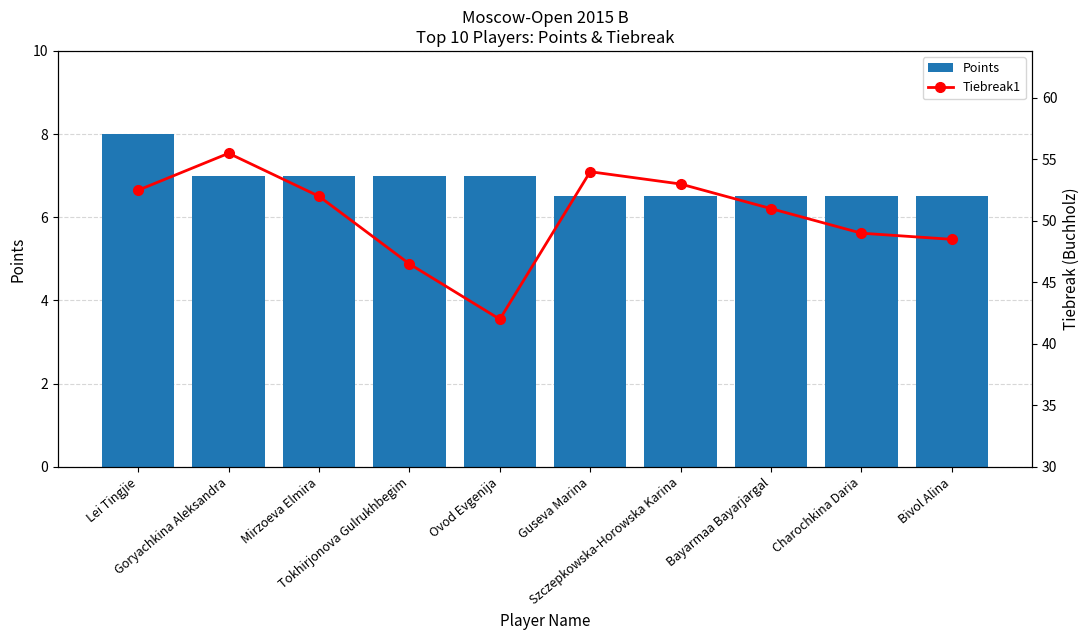

Which series has the largest total across all categories?

Tiebreak1